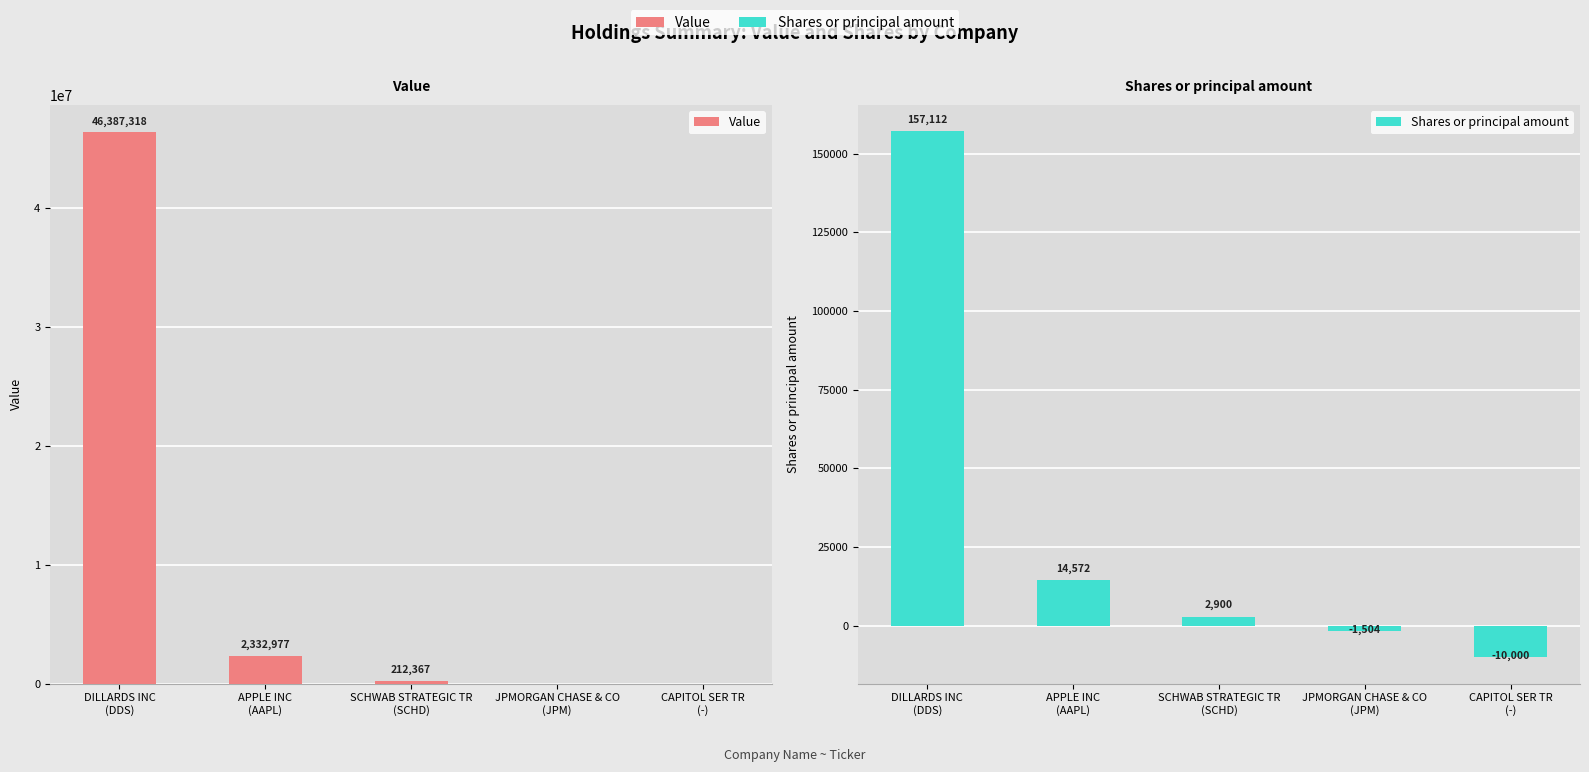

What is the average value of the Value series?

9786532